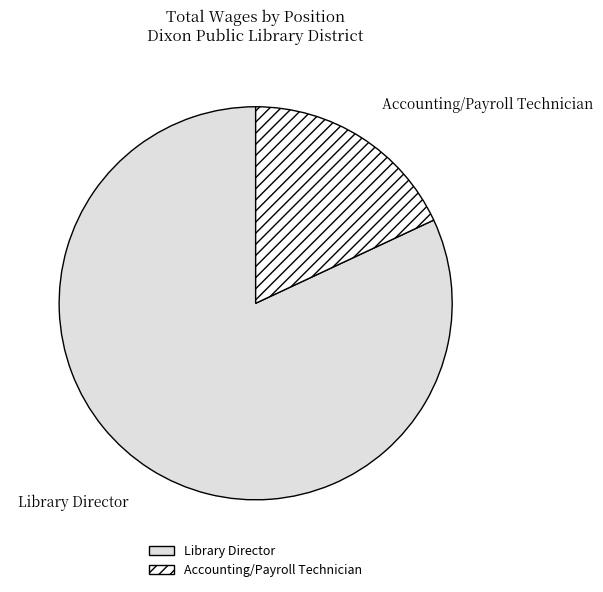

Which slice is the smallest?

Accounting/Payroll Technician